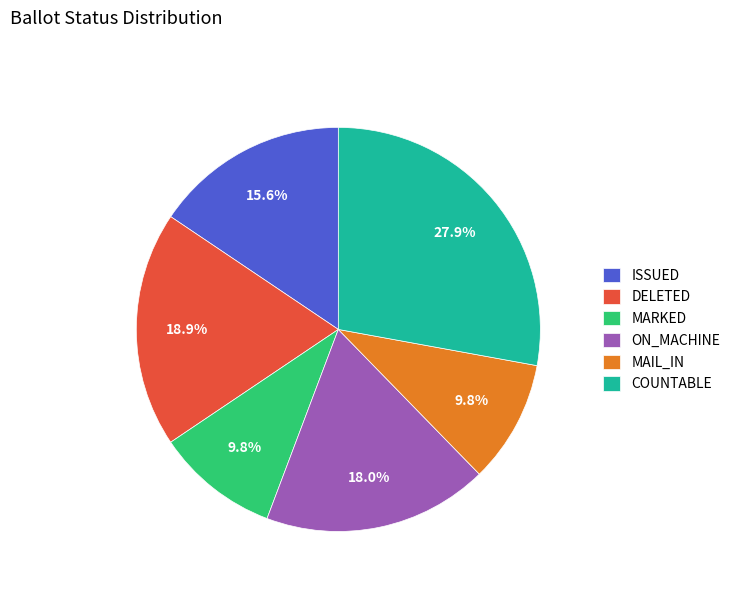

What is the largest slice in the pie chart?

COUNTABLE